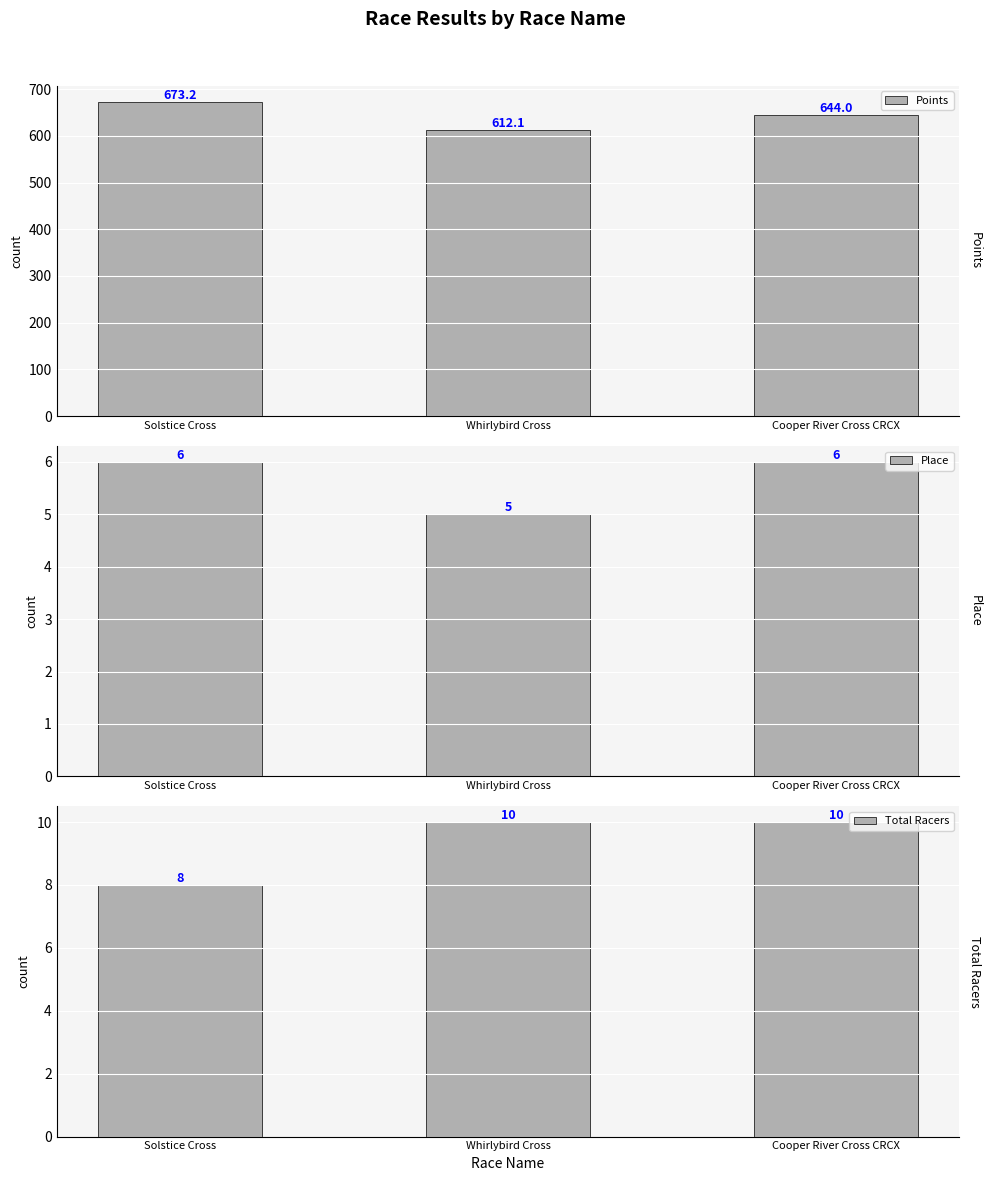

At how many categories does at least one series exceed 333?

3